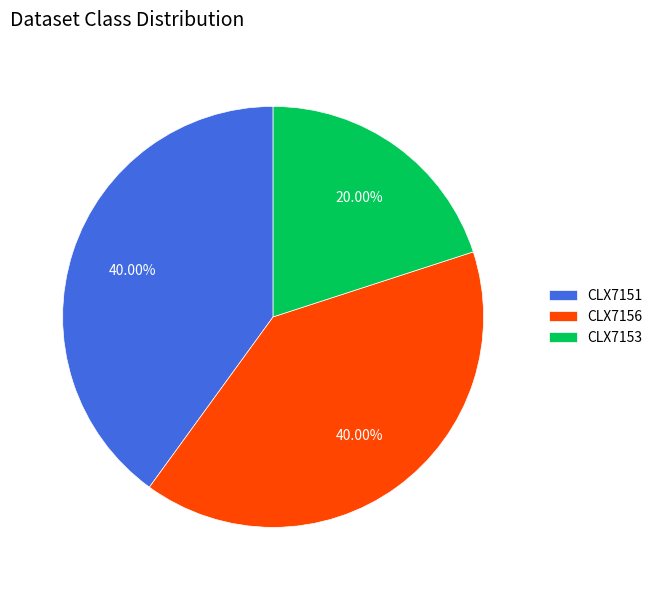

To the nearest percent, what portion does CLX7151 represent?

40%